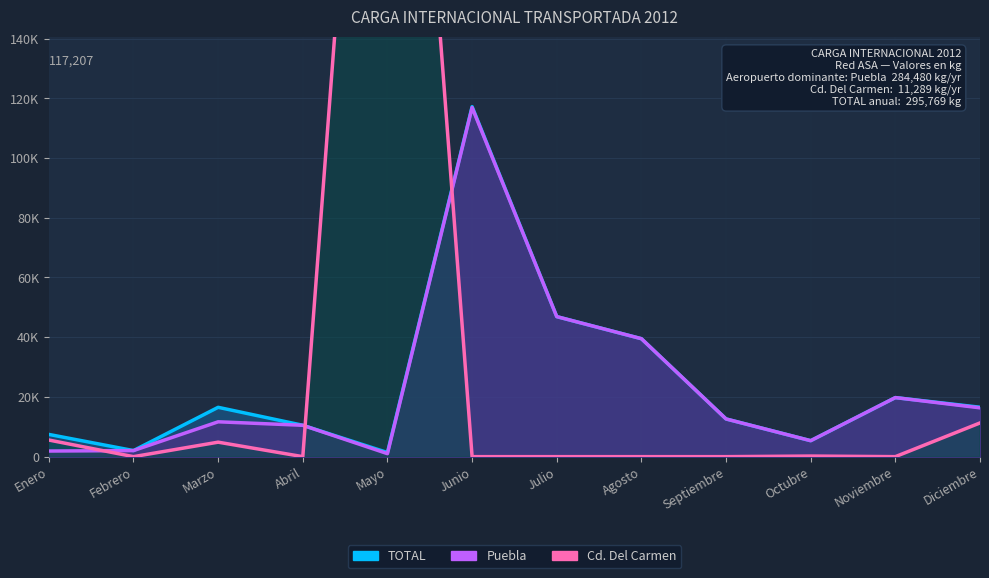

The Puebla series shows 7504 at Diciembre. True or false?

False